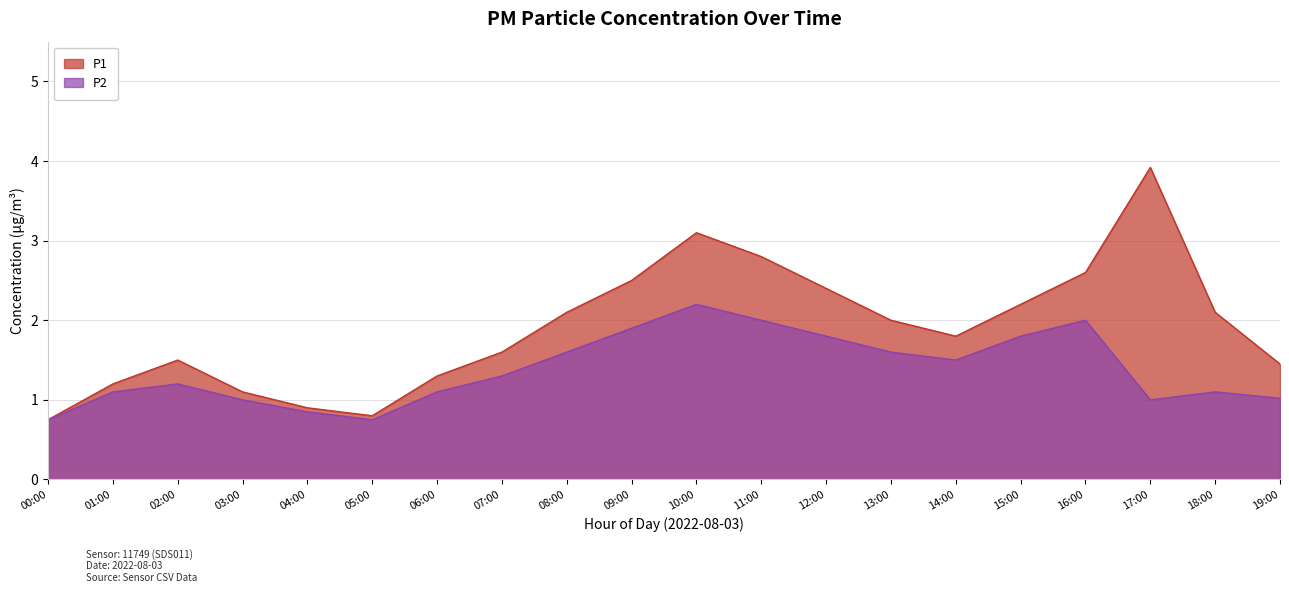

The P1 series shows 3.1 at 08:00. True or false?

False